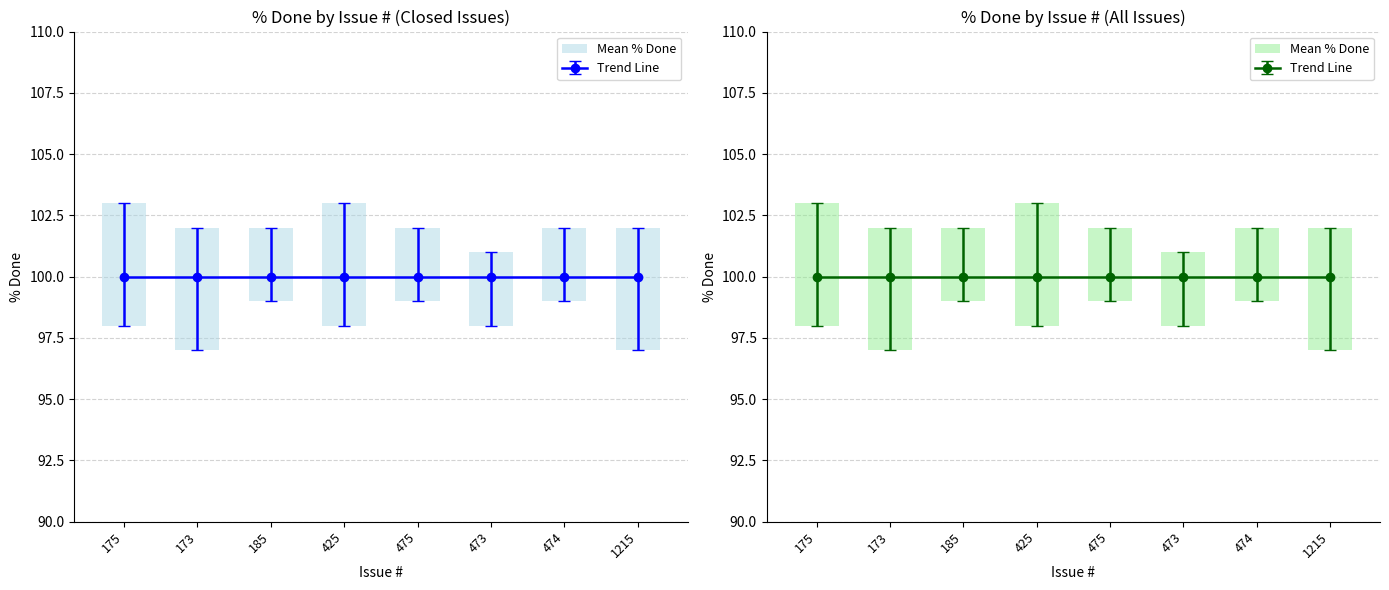

The value at 1215 is 5. True or false?

True